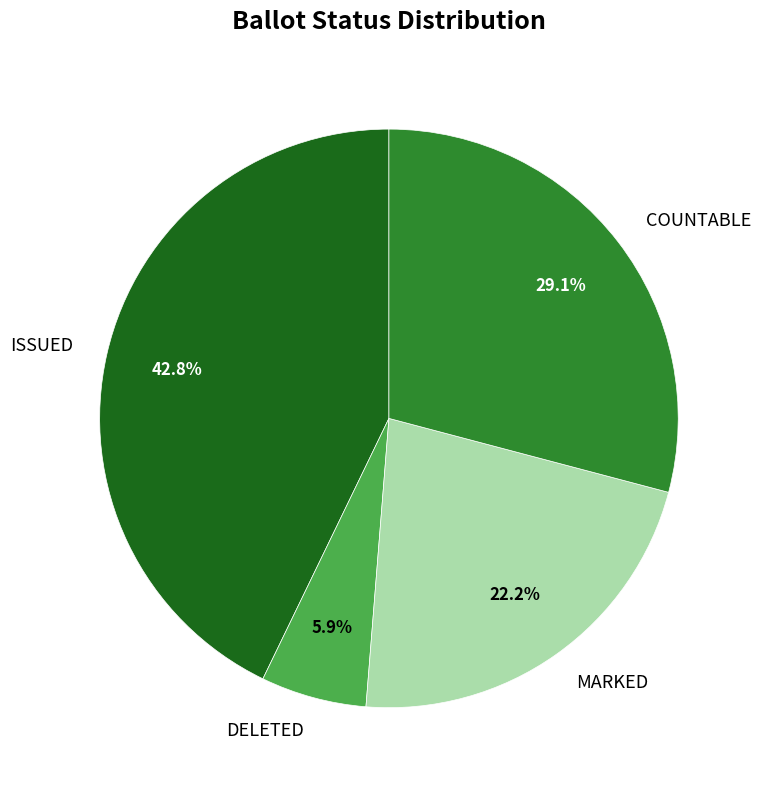

Is there any slice that represents more than half of the pie?

No